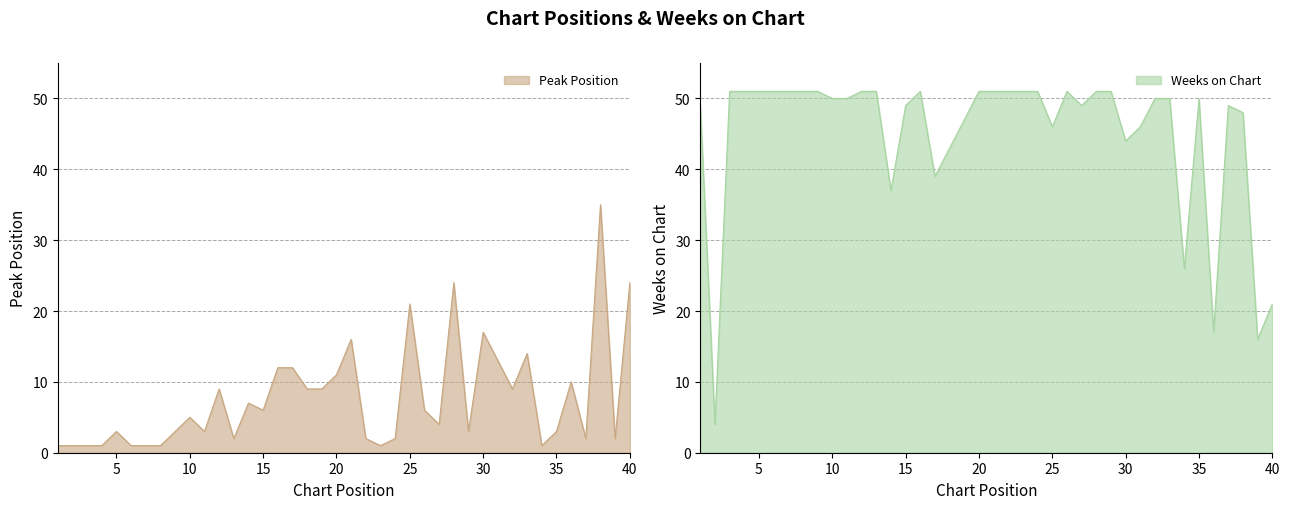

True or false: Weeks on Chart and Peak Position intersect in this chart.

True